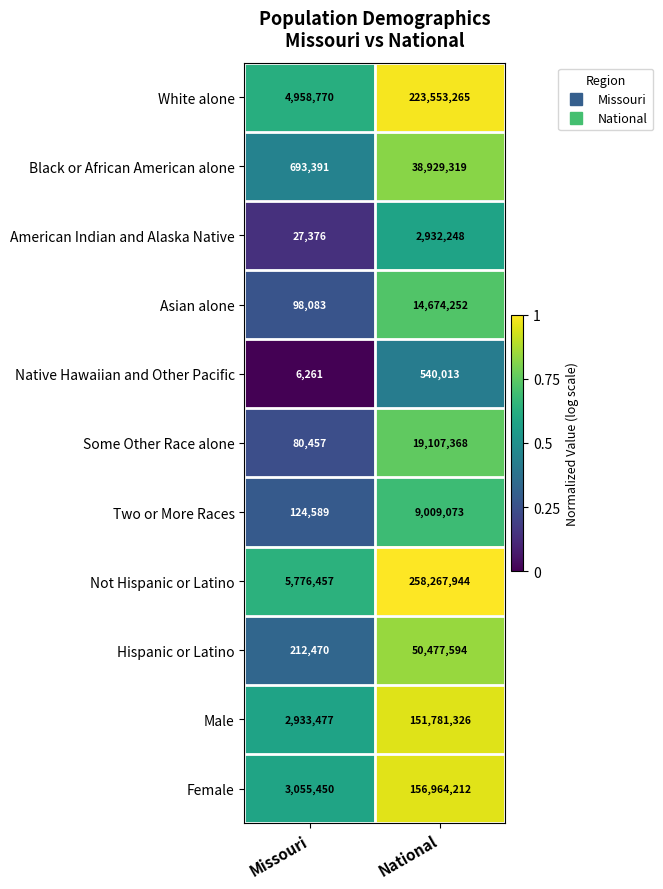

What is the difference between the Black or African American alone values at Missouri and National?

38235928